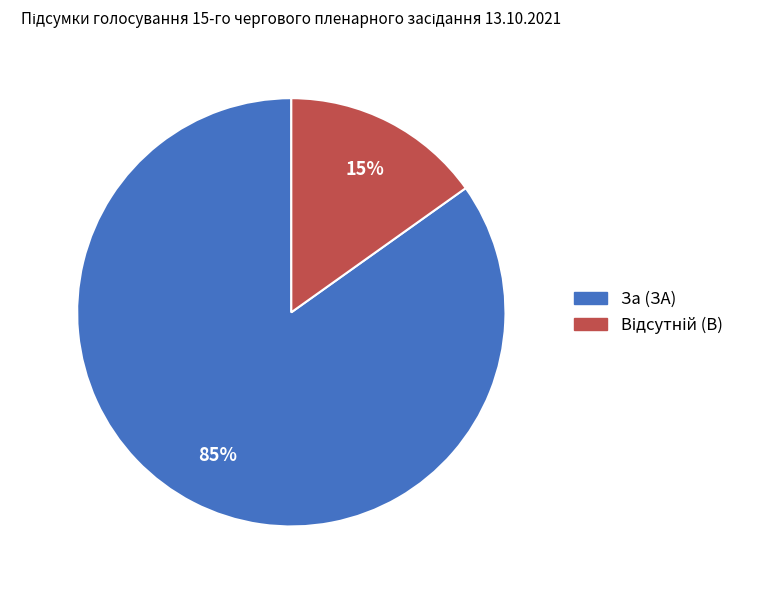

What percentage is the За (ЗА) slice, to the nearest percent?

85%